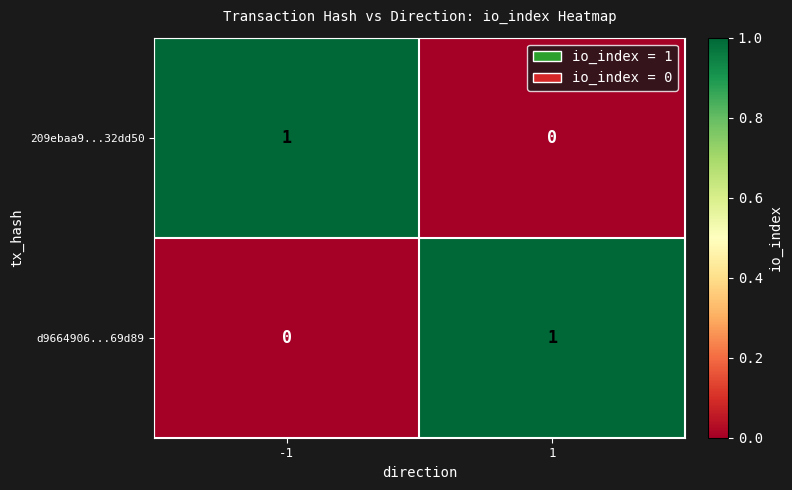

How many distinct data groups are displayed?

2